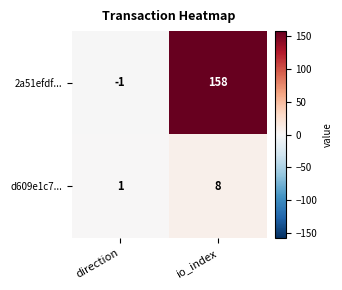

At which category does the chart reach its peak across all series?

io_index